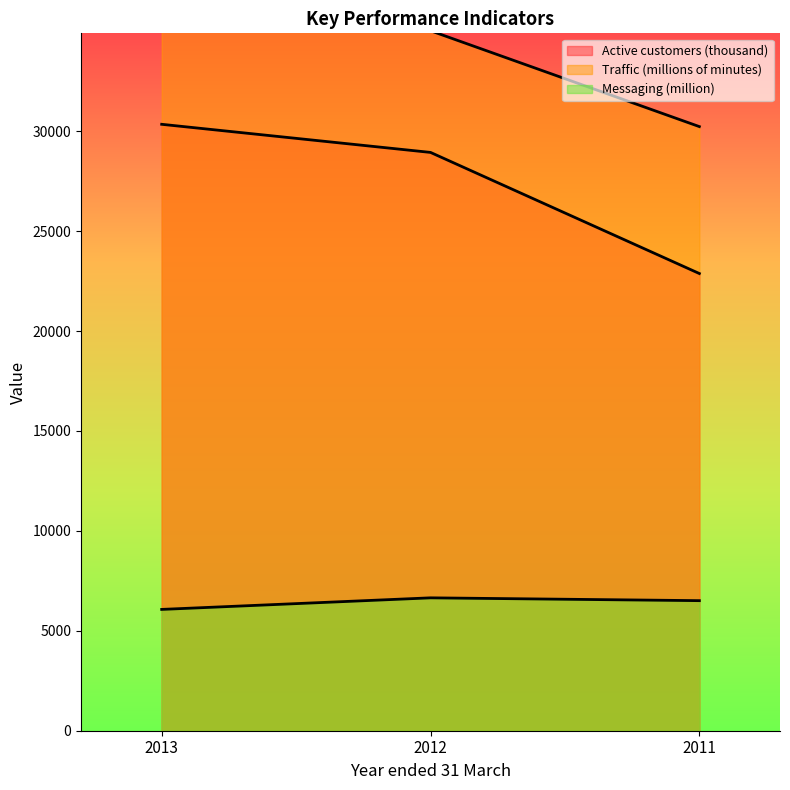

The value of Messaging (million) at 2011 is 3662. True or false?

False